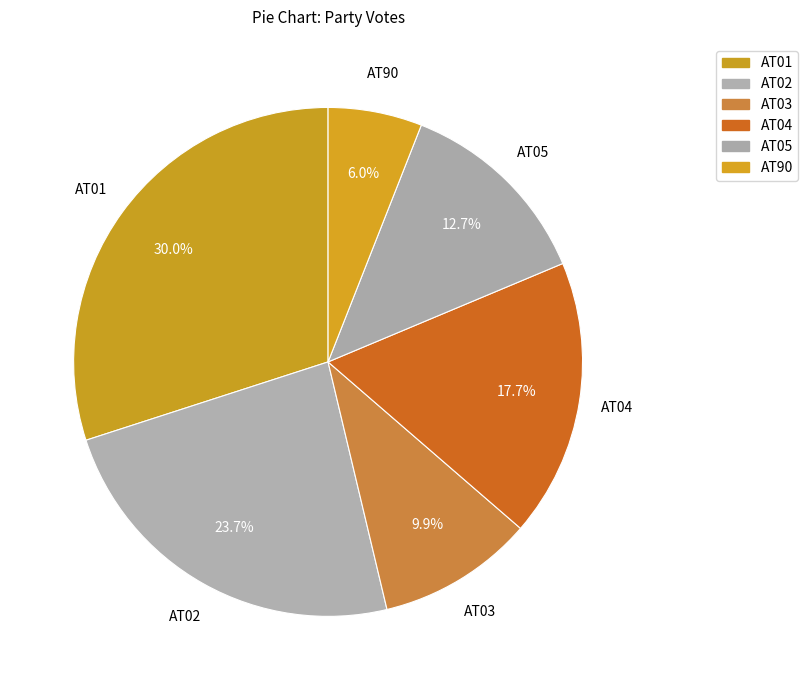

What is the largest slice in the pie chart?

AT01